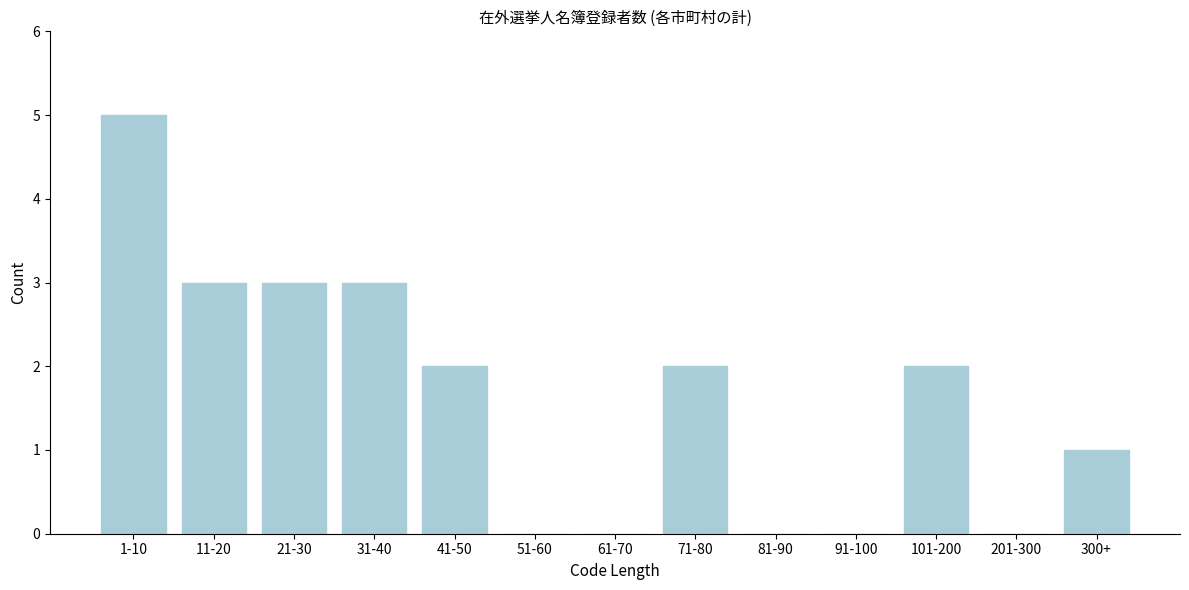

Reading left to right, what are all the values shown in this chart?

1-10=5	11-20=3	21-30=3	31-40=3	41-50=2	51-60=0	61-70=0	71-80=2	81-90=0	91-100=0	101-200=2	201-300=0	300+=1